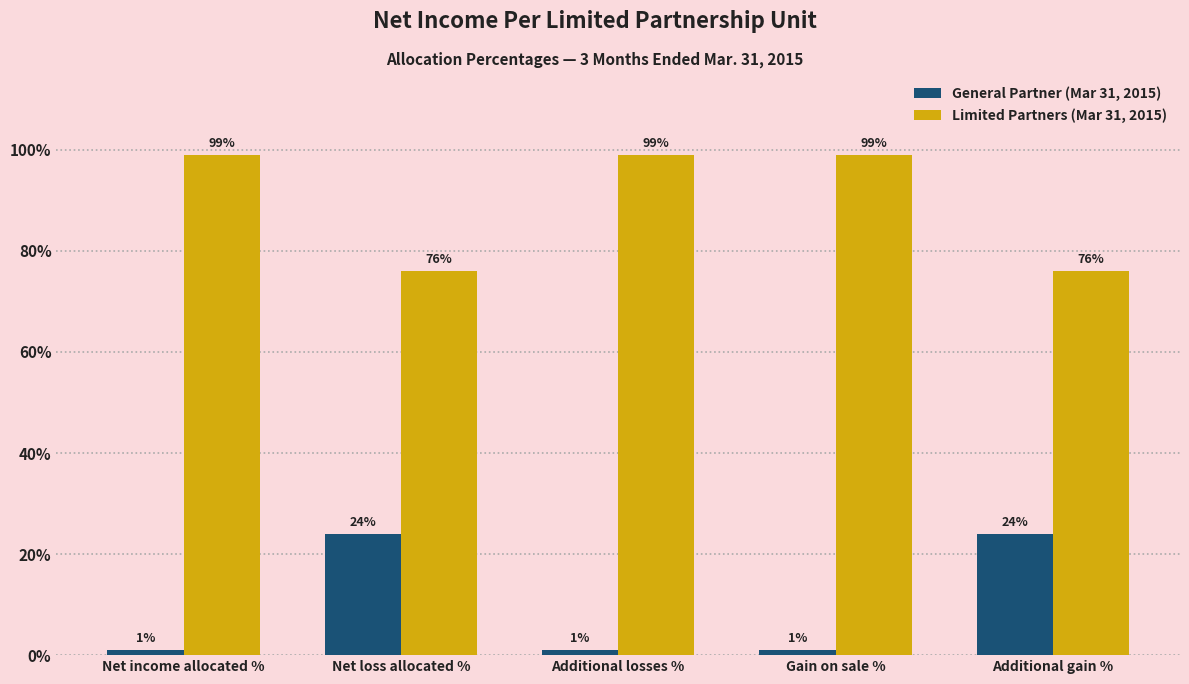

Are the bars horizontal?

No